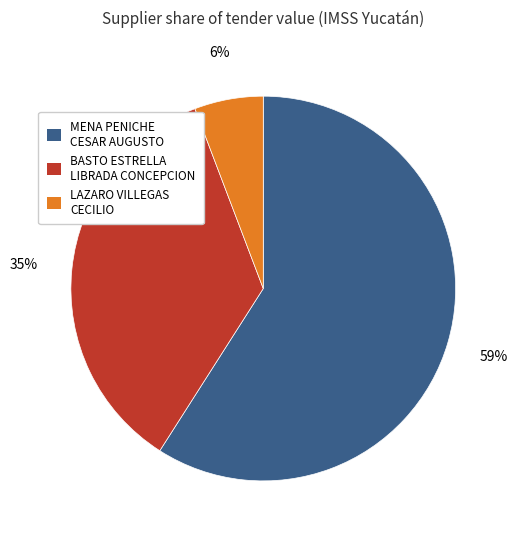

To the nearest percent, what is the average slice percentage?

33%